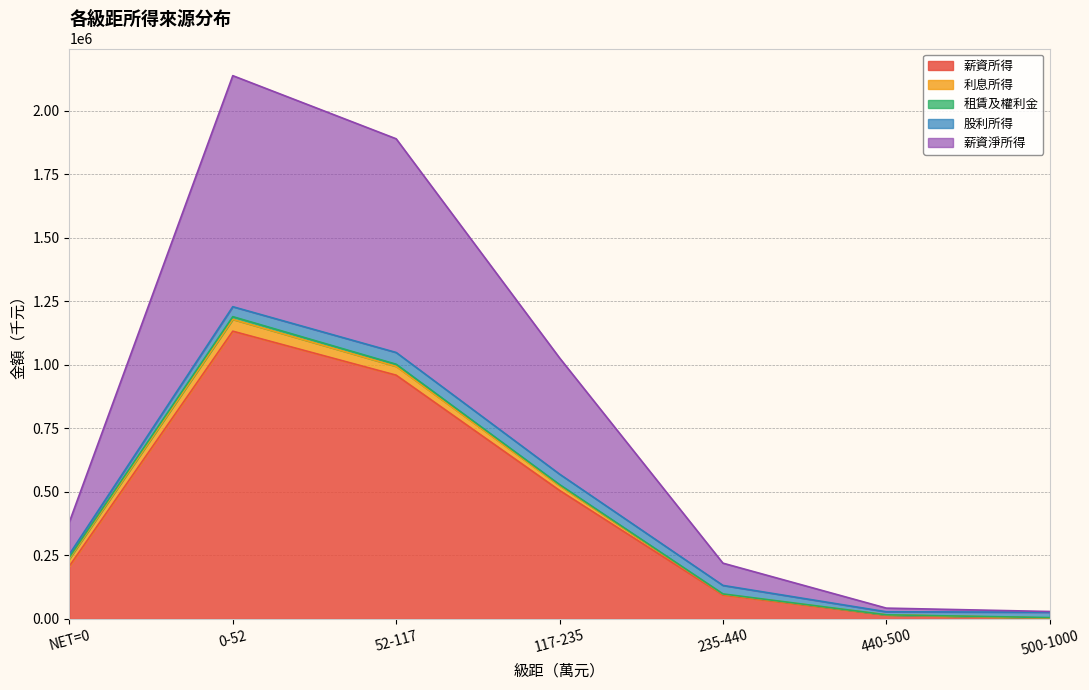

At how many categories does at least one series exceed 723687?

2